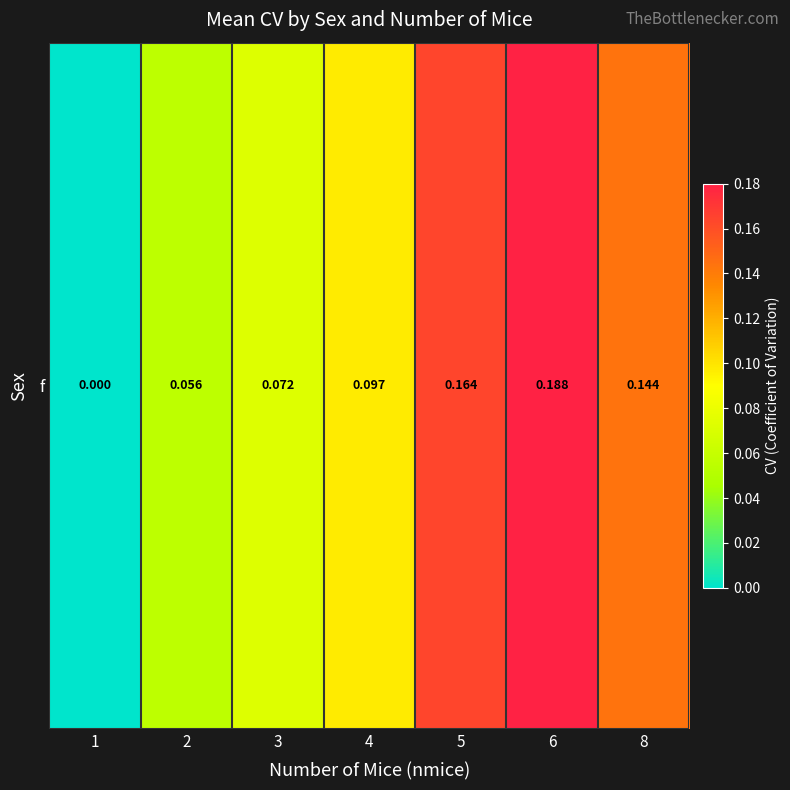

Is it true that the value at 4 is 0.1?

True